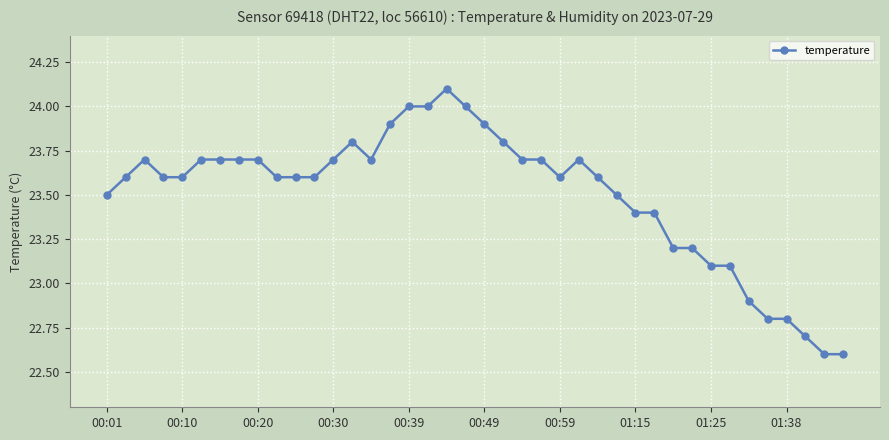

True or false: there are more than 1 points higher than both neighbors.

True